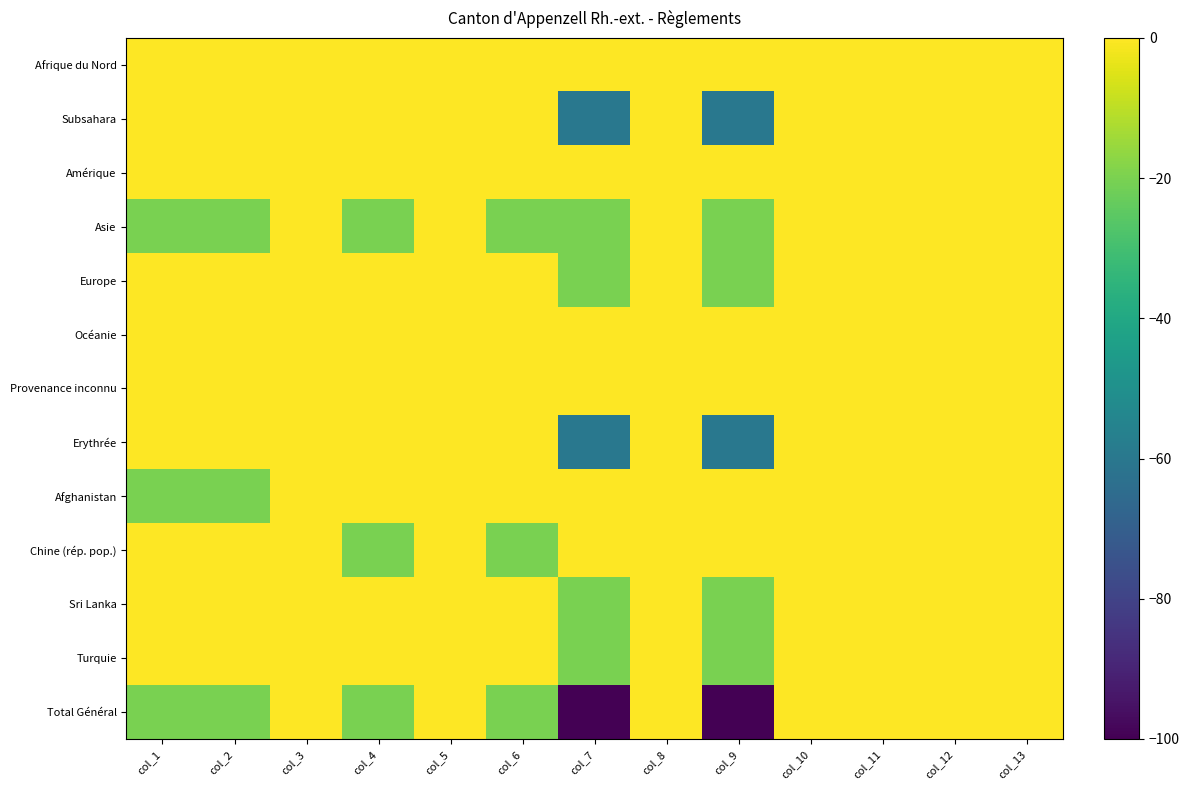

At which category is the sum across all series the highest?

col_3